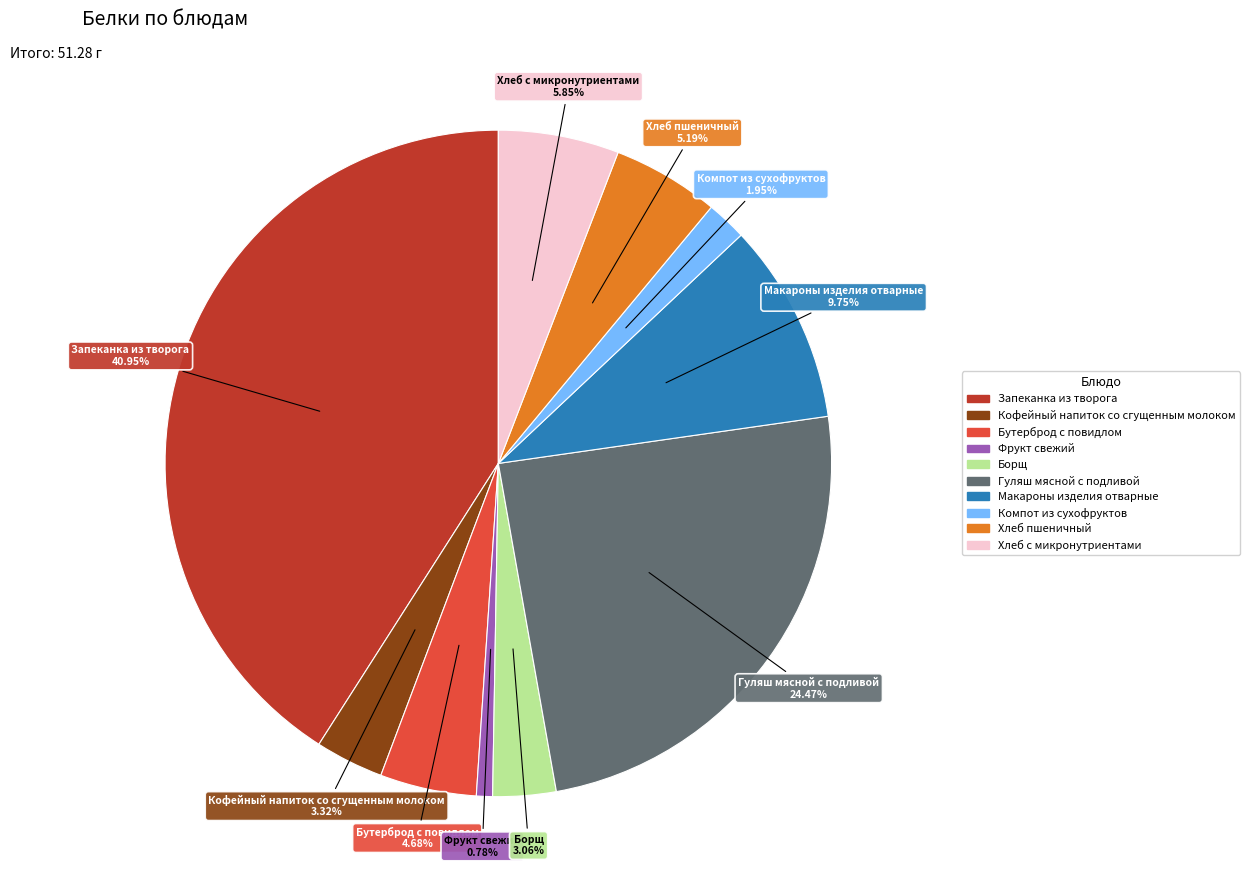

What percentage do Компот из сухофруктов and Борщ together represent?

5.0%